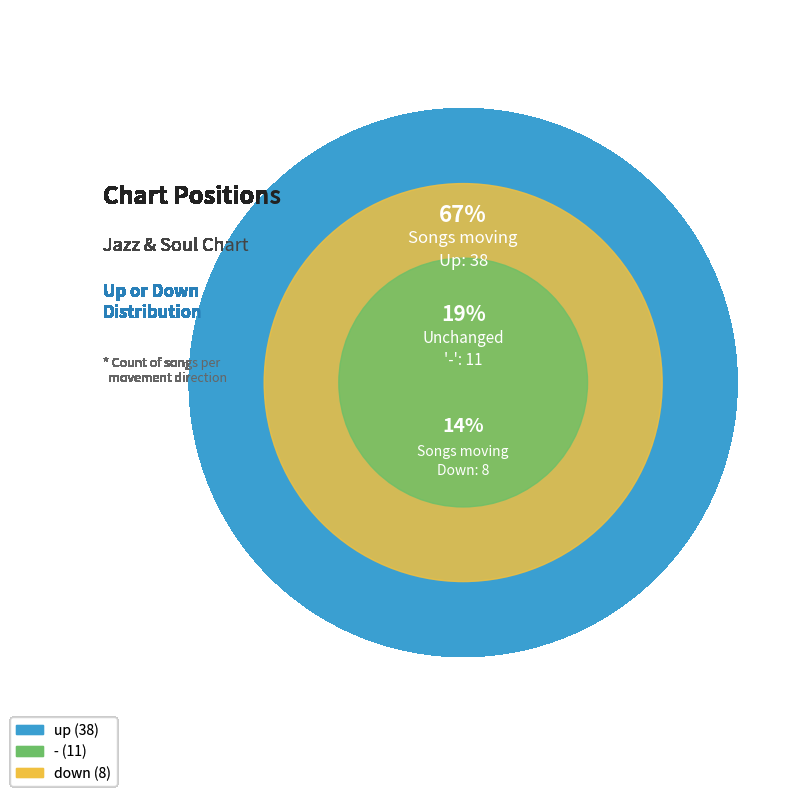

Is the sum of down and up greater than half?

Yes